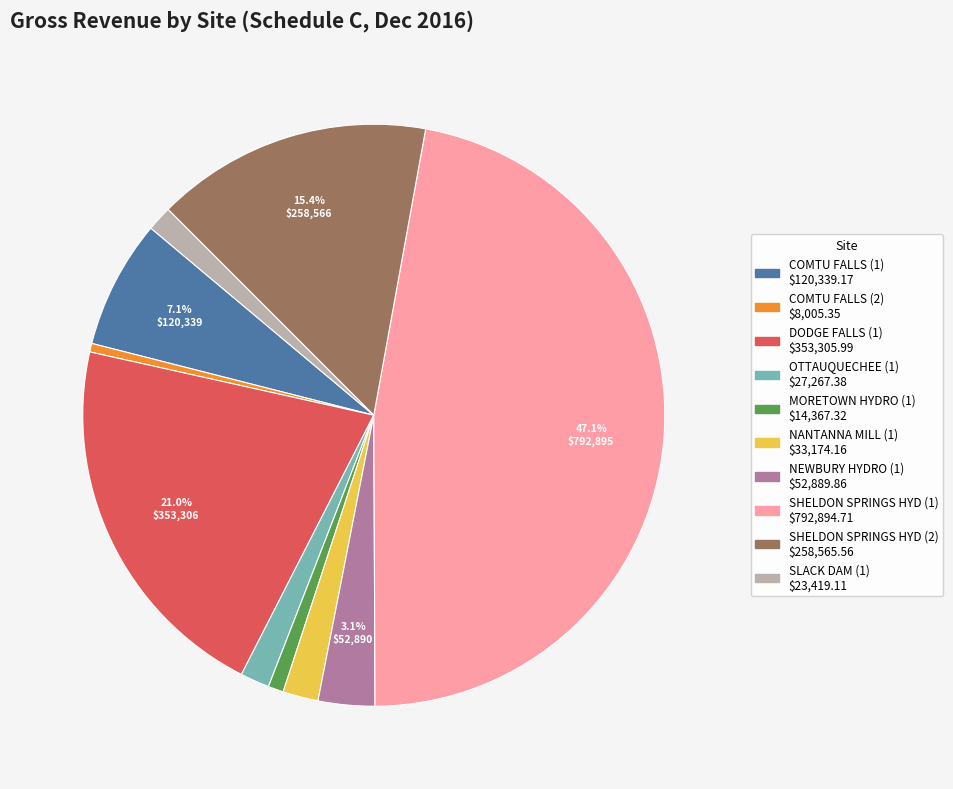

Combined, do COMTU FALLS (2) and NEWBURY HYDRO (1) account for over 50%?

No